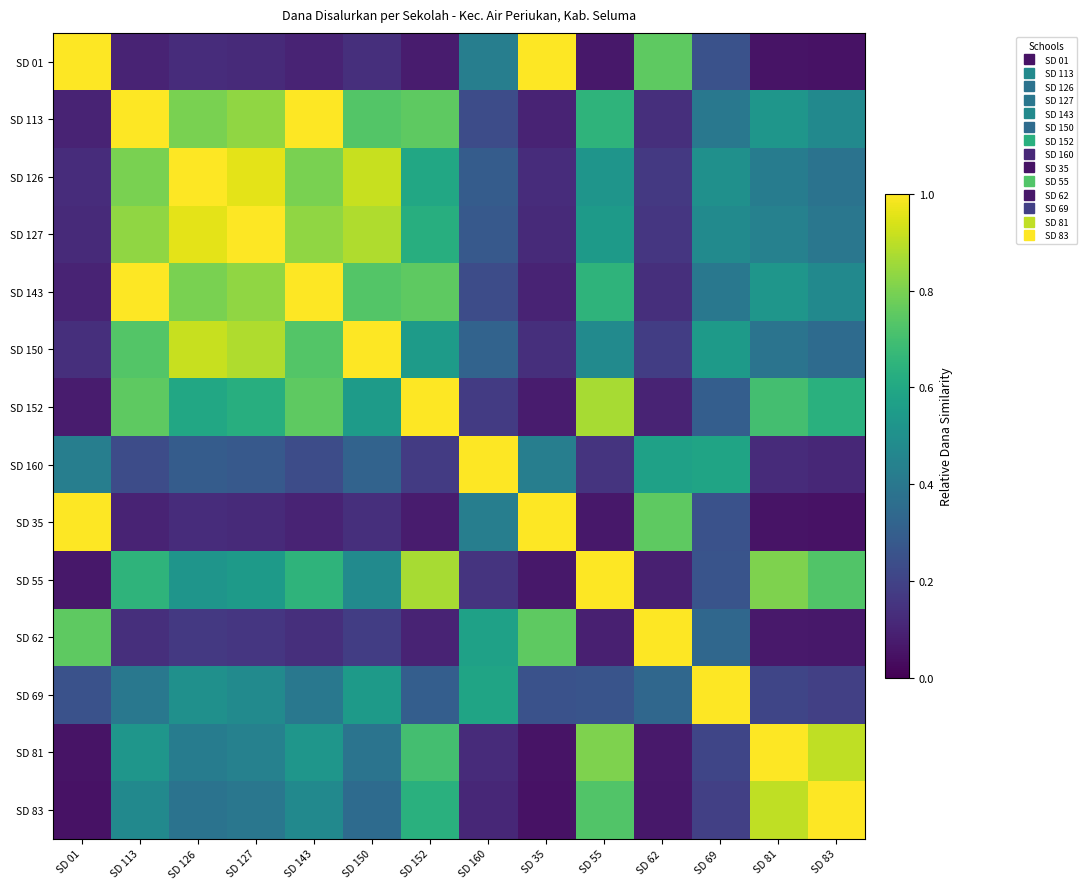

At which category is the sum across all series the highest?

SD 113